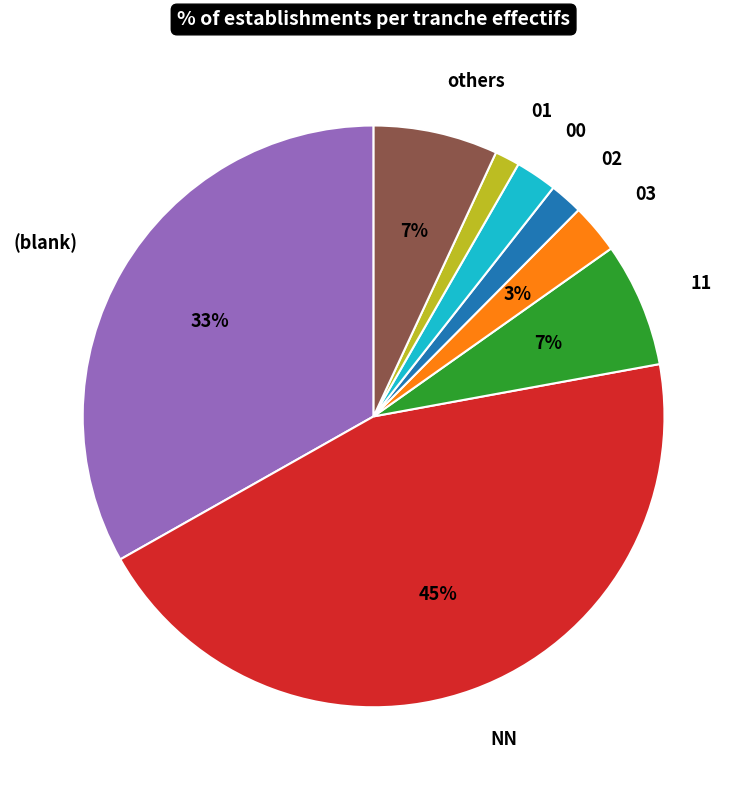

Does 03 represent more than half of the total?

No